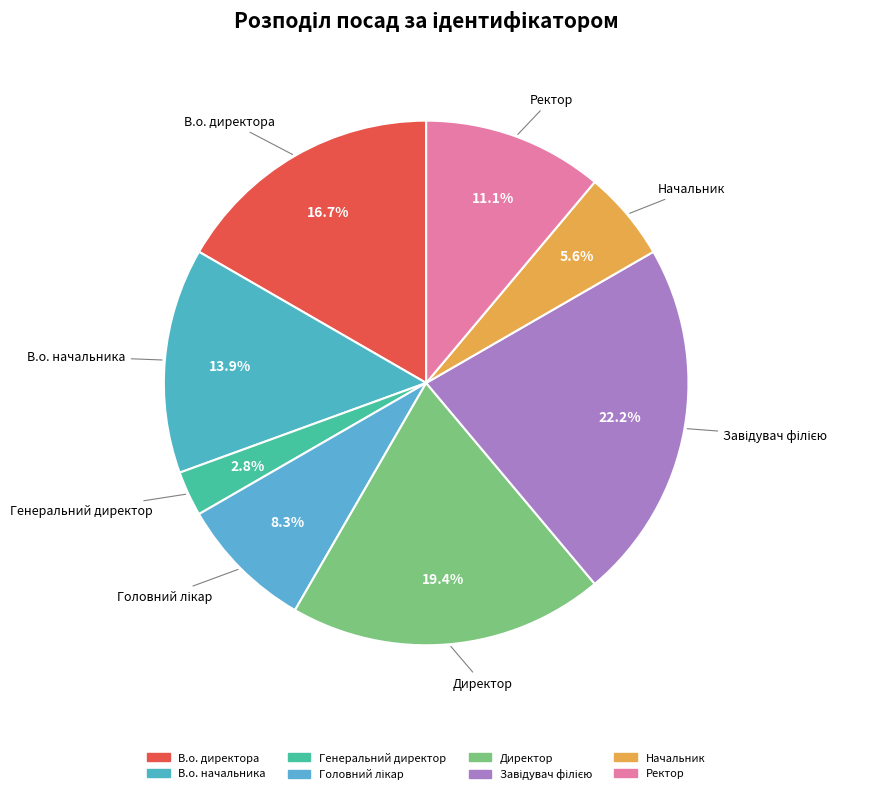

Count the number of slices in the pie.

8